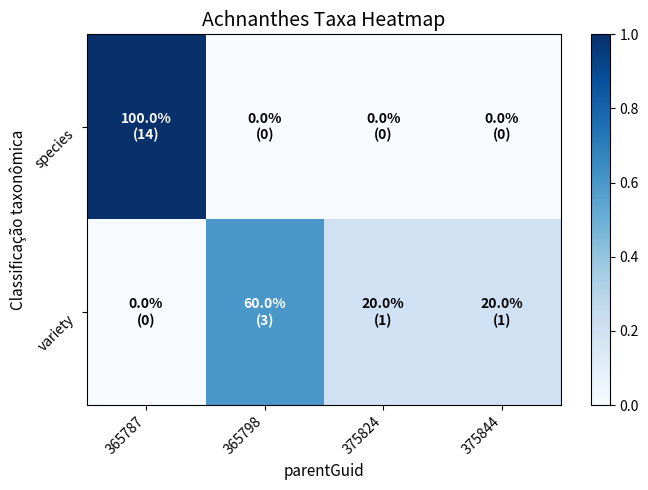

Reading left to right, extract all data points from this chart.

species: 365787=1.0	365798=0.0	375824=0.0	375844=0.0
variety: 365787=0.0	365798=0.6	375824=0.2	375844=0.2